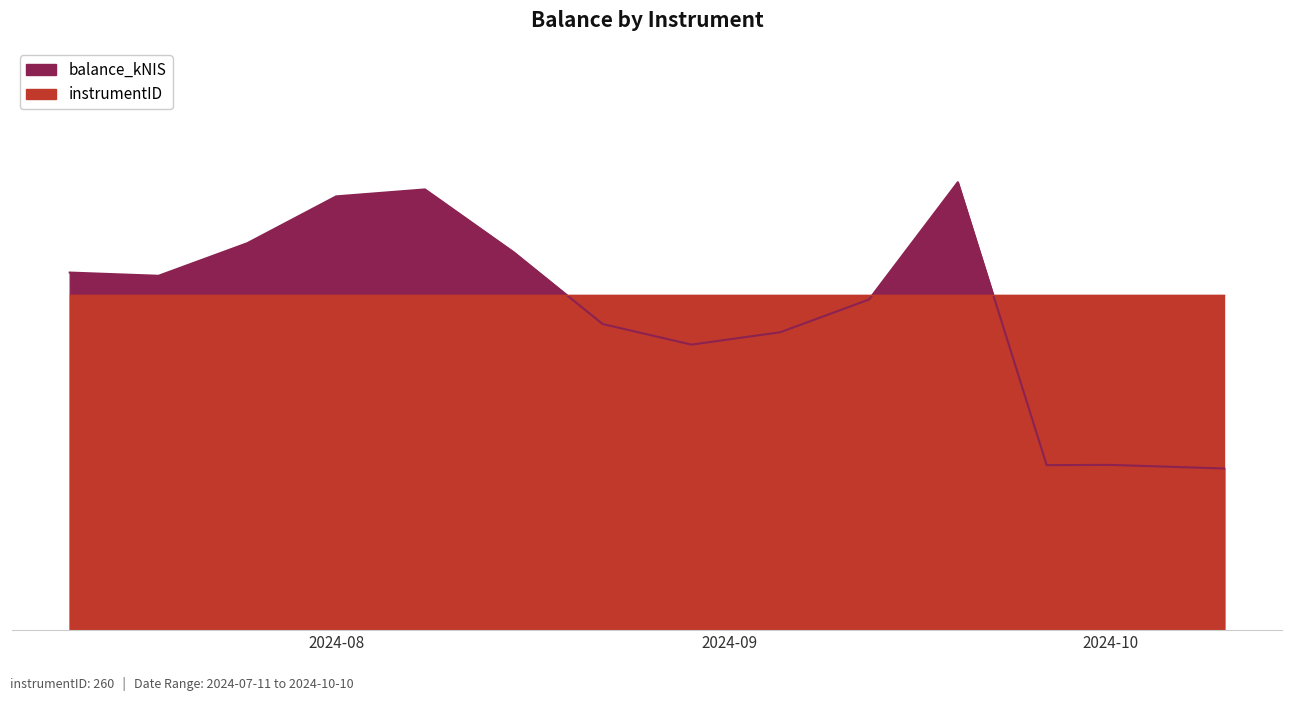

Which label corresponds to the largest value in the chart?

2024-09-19